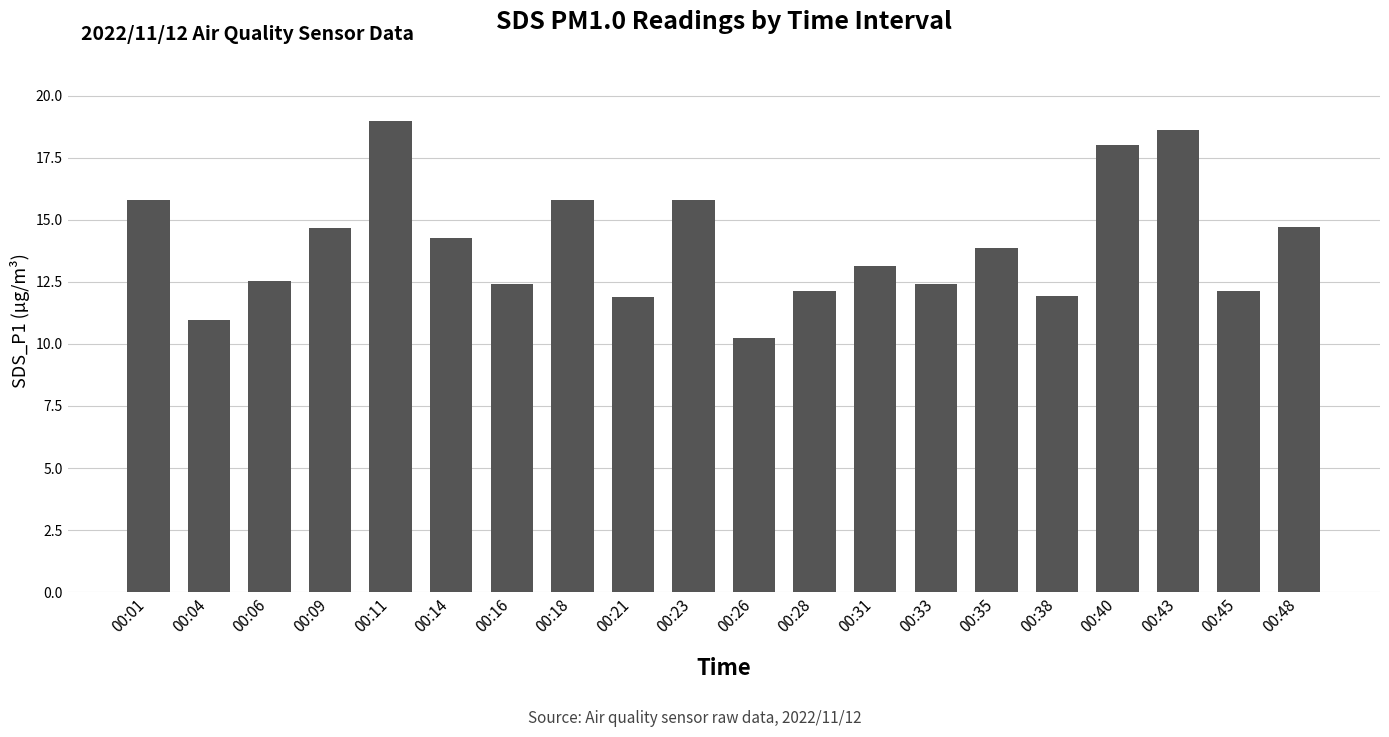

How many values exceed 13?

11